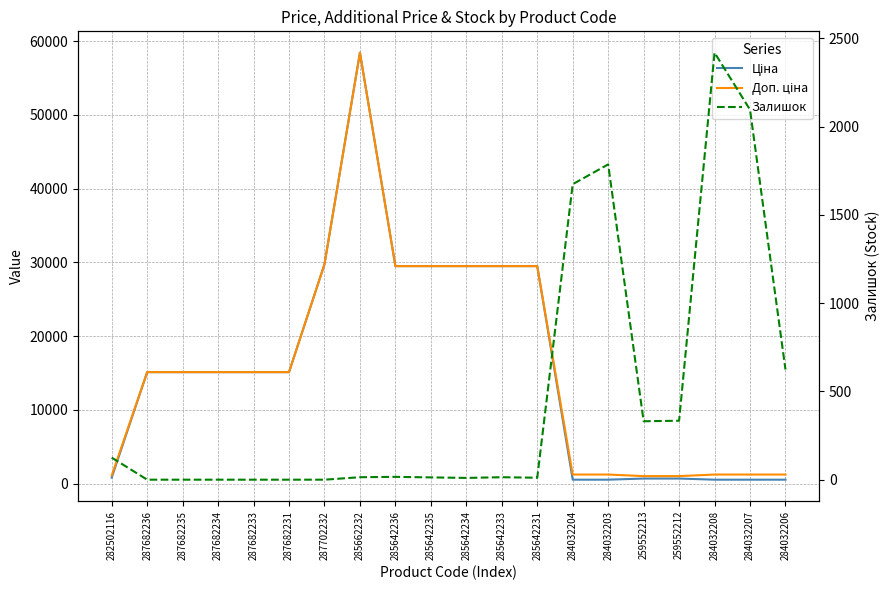

At how many categories does at least one series exceed 50799?

1